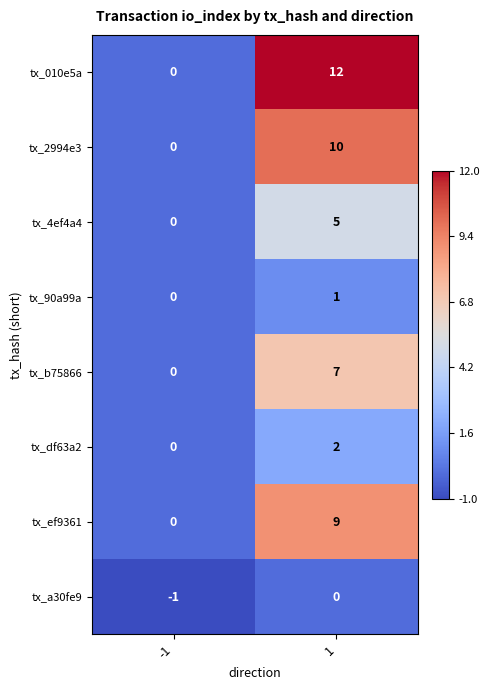

What is the smallest value displayed?

-1